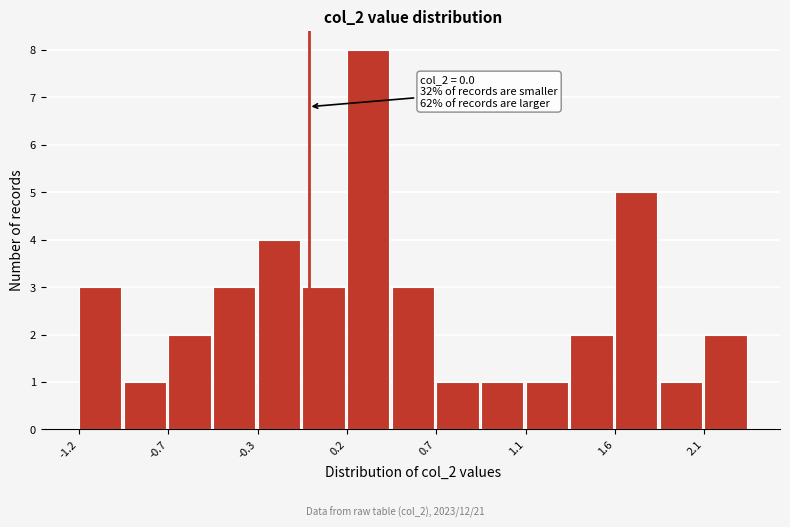

Over which range of the x-axis is the bar tallest?

0.20 to 0.45